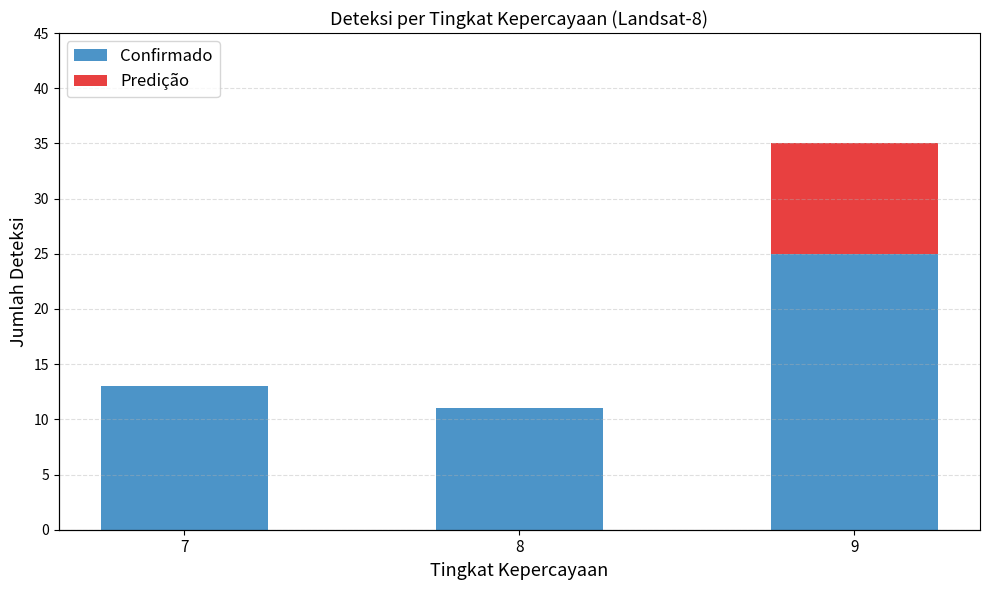

Reading right to left, extract all data points from this chart.

9=25	8=11	7=13